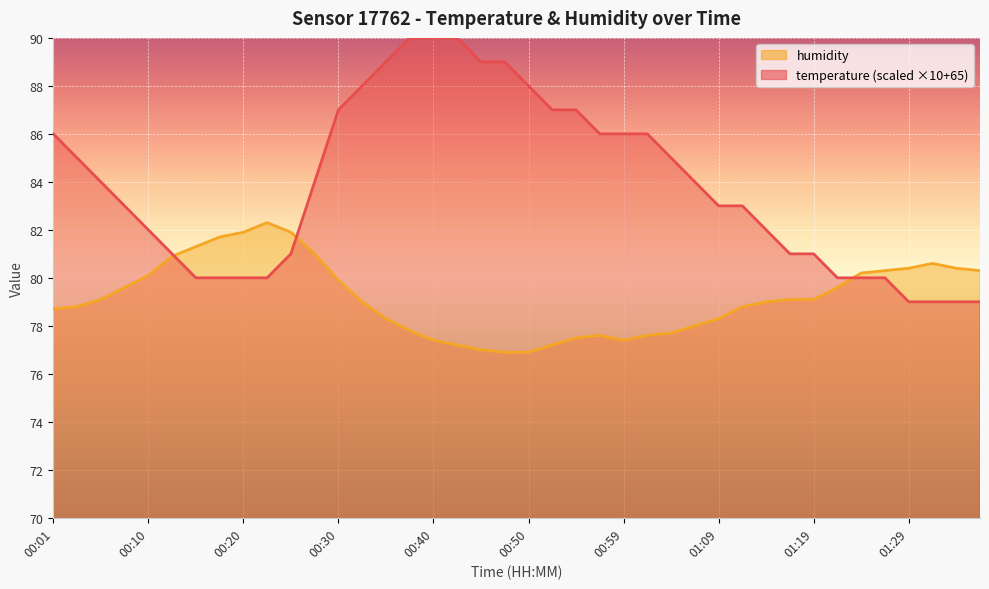

After their last crossing, which series has the higher values: temperature or humidity?

humidity